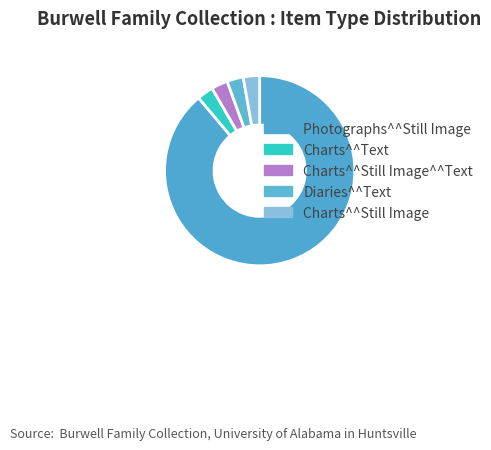

Rank the categories by value from highest to lowest.

Photographs^^Still Image, Charts^^Text, Charts^^Still Image^^Text, Diaries^^Text, Charts^^Still Image